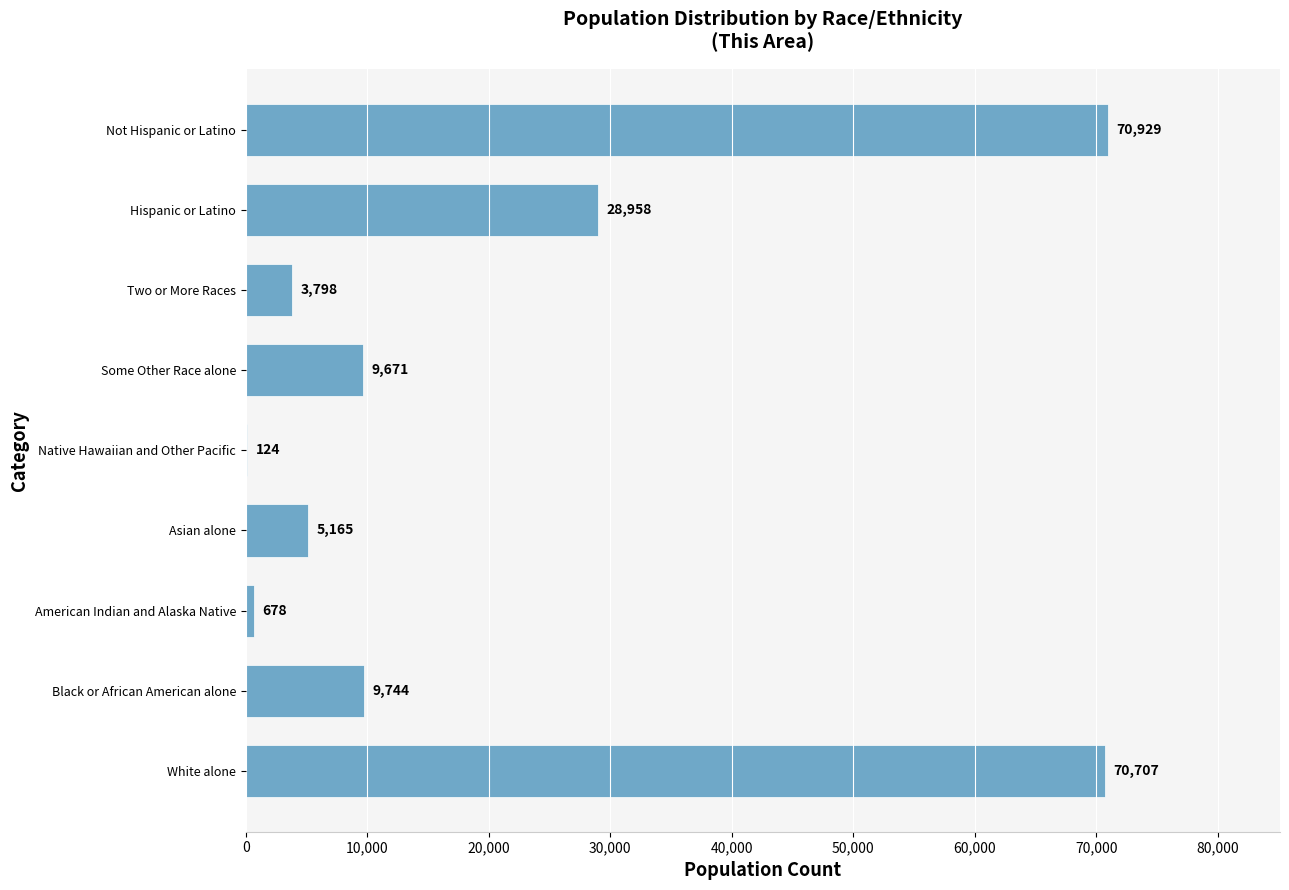

The chart shows a value of 6328 at Black or African American alone. True or false?

False